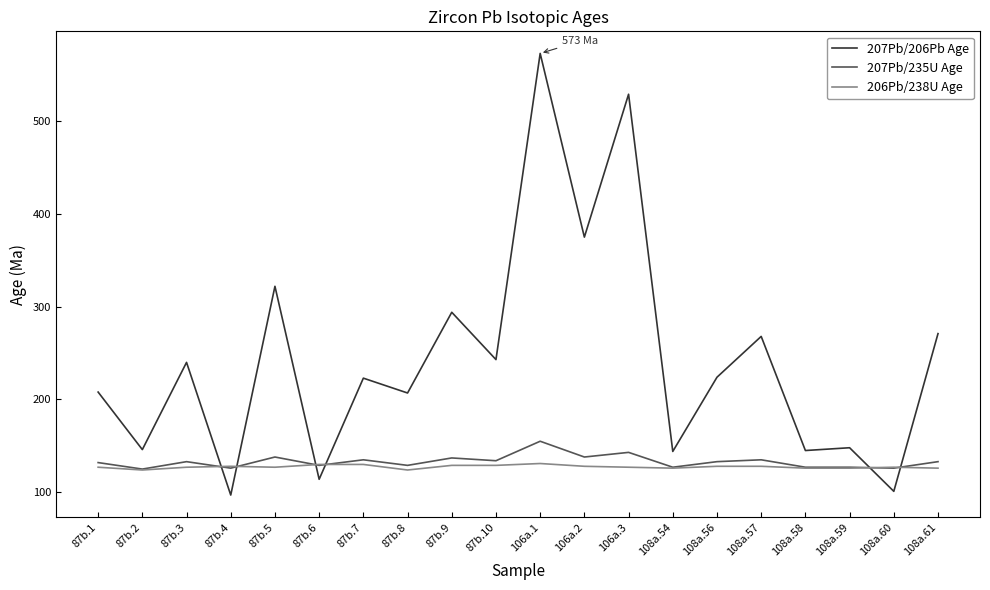

Rank the series by their maximum value, from lowest to highest.

206Pb/238U Age, 207Pb/235U Age, 207Pb/206Pb Age